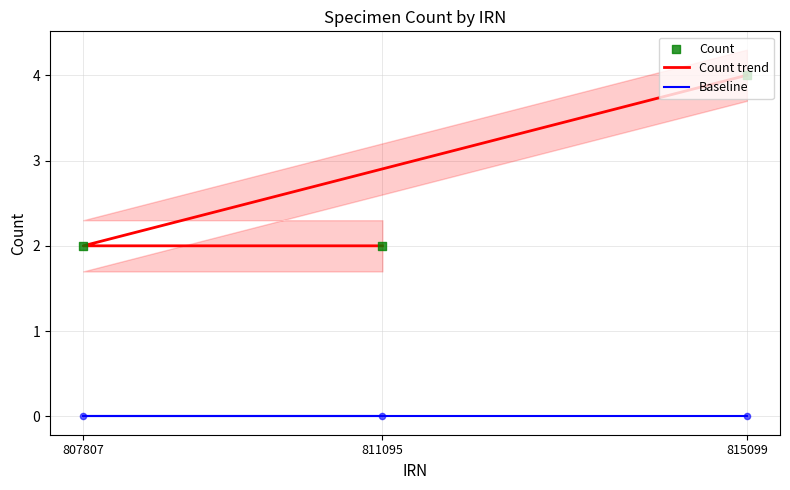

At which category is the sum across all series the highest?

815099